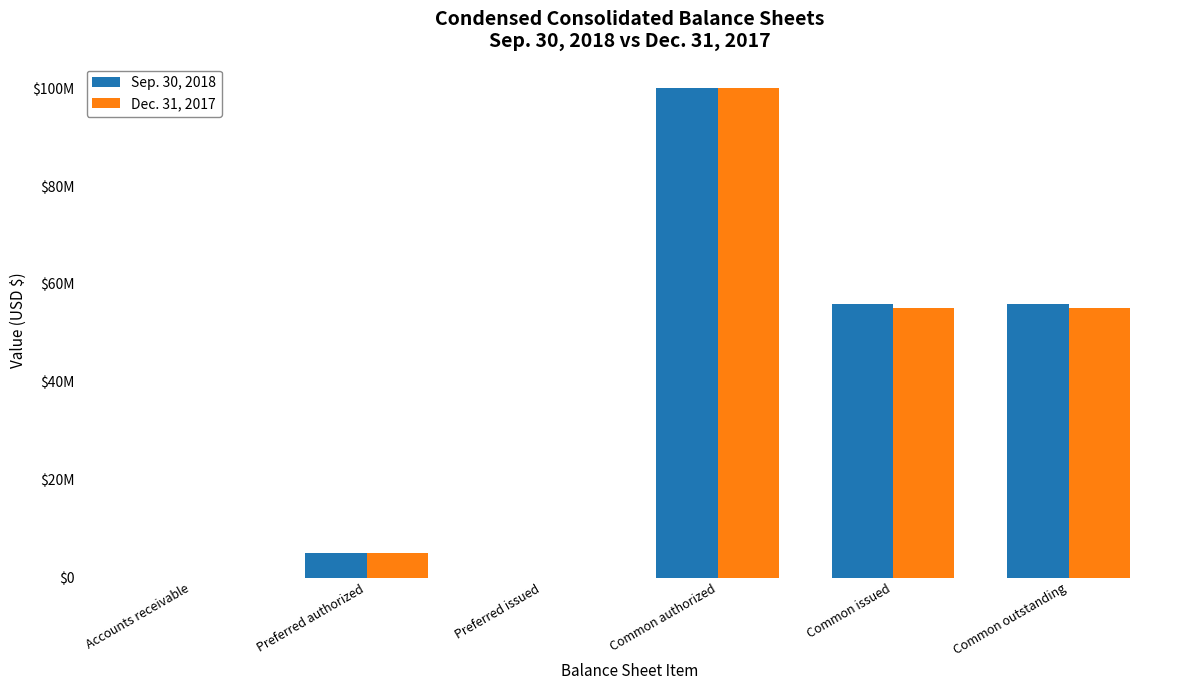

True or false: Dec. 31, 2017 has a value of 78871777 at Common outstanding.

False